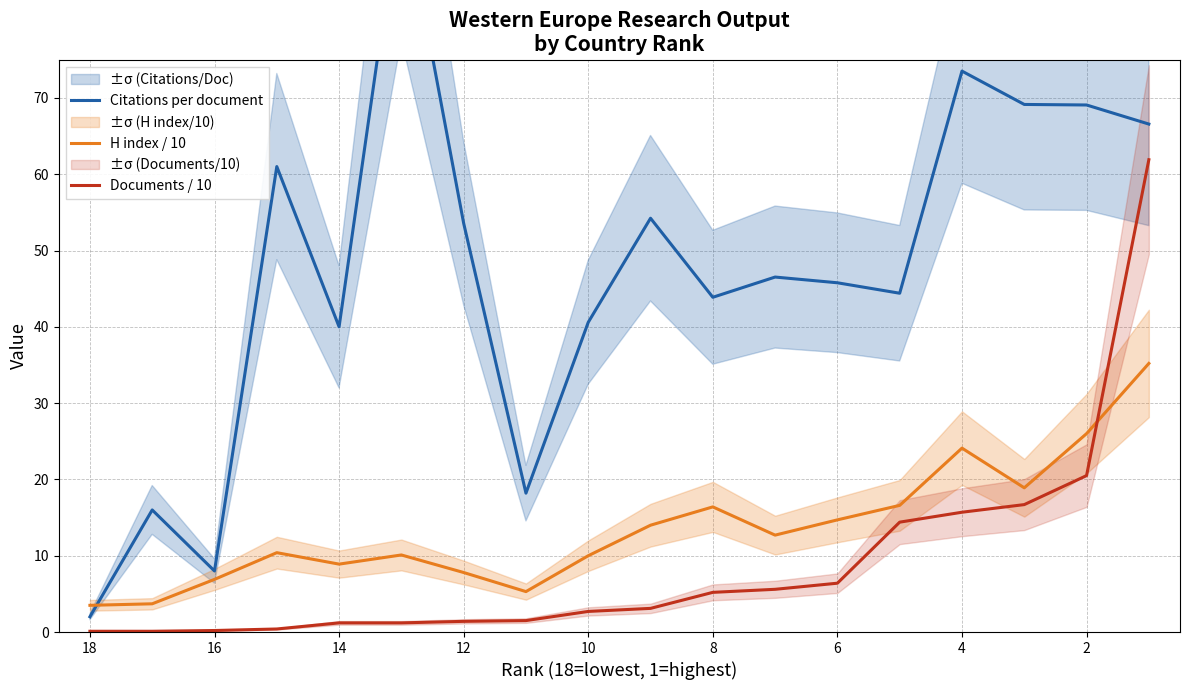

Rank the series by their maximum value, from lowest to highest.

H index / 10, Documents / 10, Citations per document